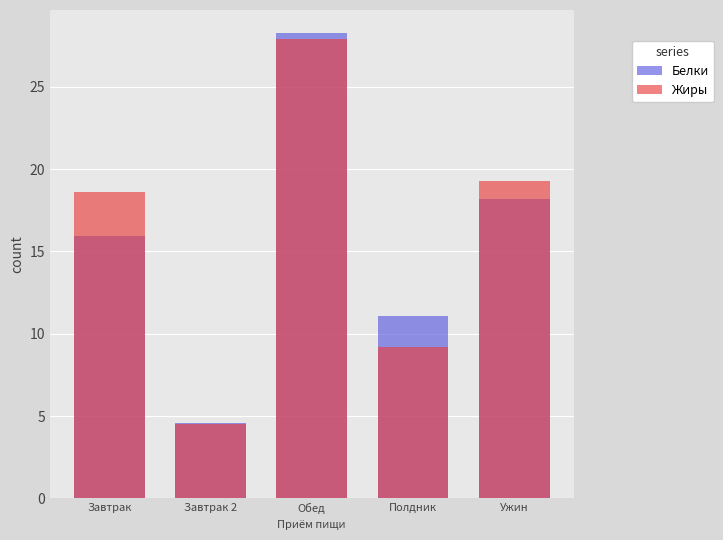

What is the total value across all series at Ужин?

37.5